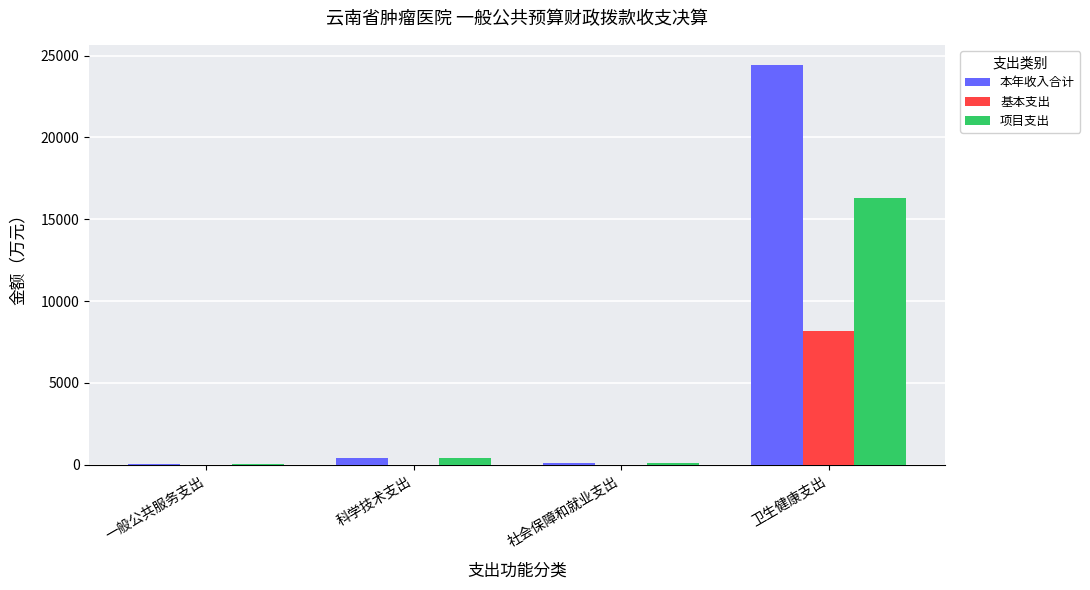

Between 社会保障和就业支出 and 卫生健康支出, which series saw the biggest shift?

本年收入合计